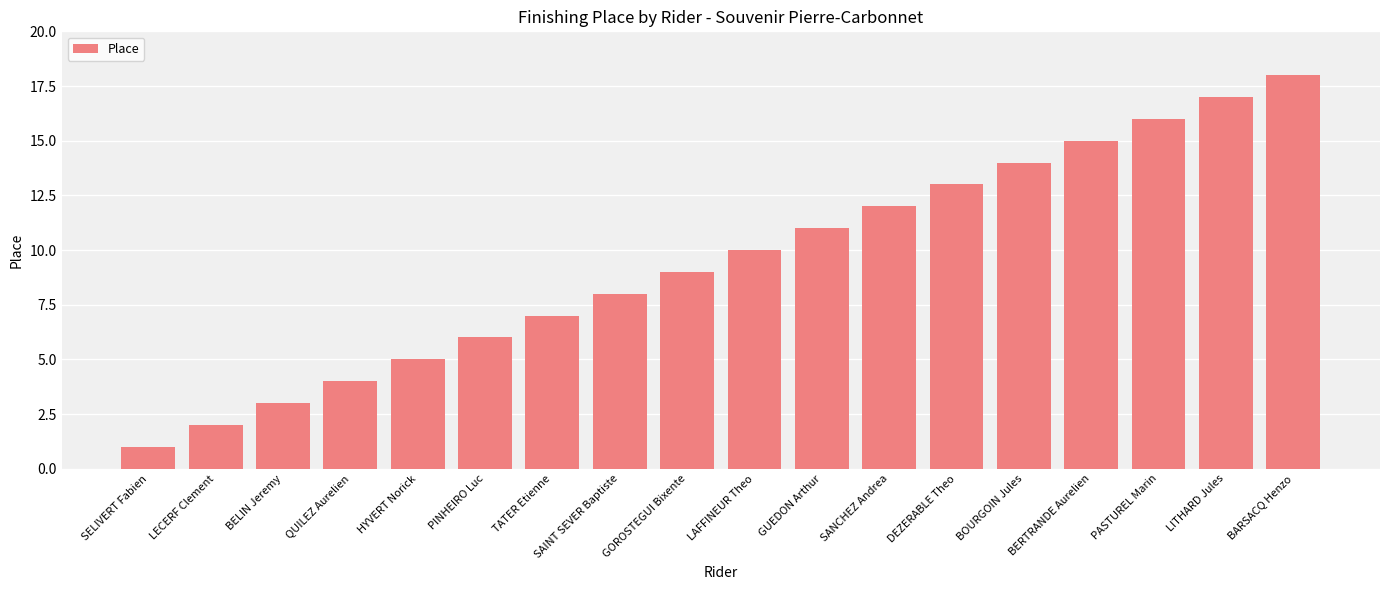

List the labels in order of value, smallest first.

SELIVERT Fabien, LECERF Clement, BELIN Jeremy, QUILEZ Aurelien, HYVERT Norick, PINHEIRO Luc, TATER Etienne, SAINT SEVER Baptiste, GOROSTEGUI Bixente, LAFFINEUR Theo, GUEDON Arthur, SANCHEZ Andrea, DEZERABLE Theo, BOURGOIN Jules, BERTRANDE Aurelien, PASTUREL Marin, LITHARD Jules, BARSACQ Henzo